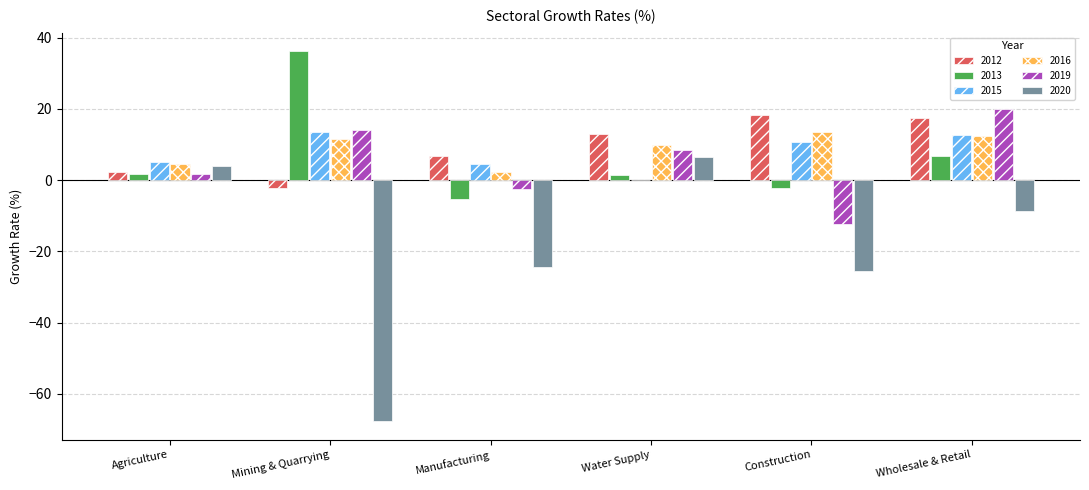

The value of 2020 at Manufacturing is -24.3. True or false?

True